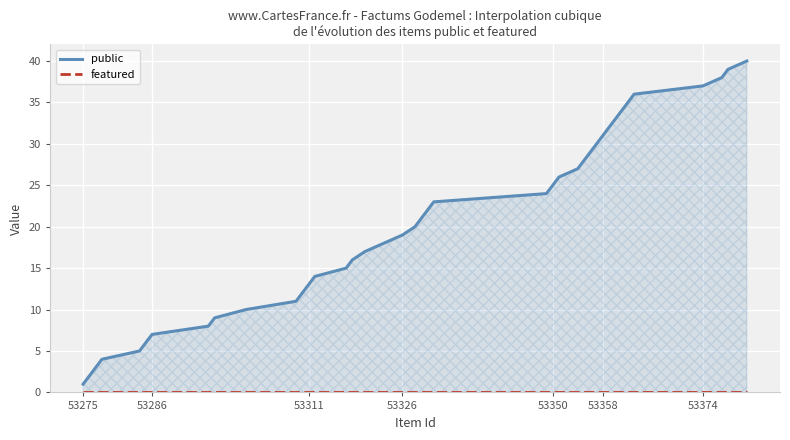

The value of public at 29 is 54. True or false?

False